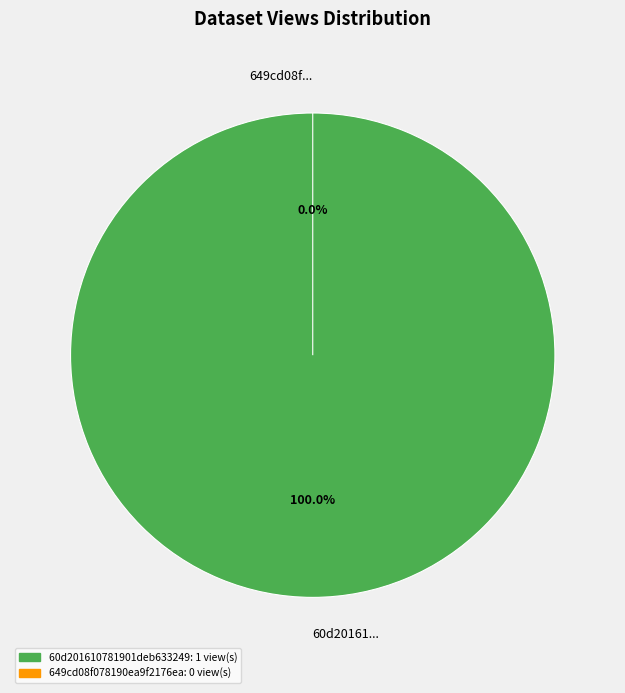

What is the change in value from 60d201610781901deb633249 to 649cd08f078190ea9f2176ea?

-1